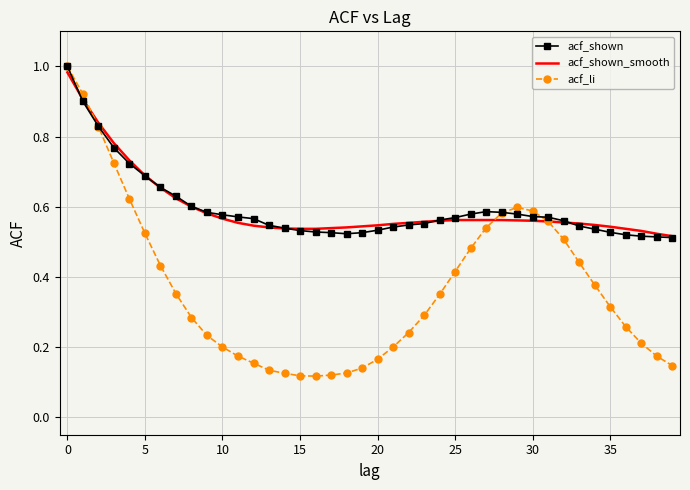

Count the number of categories in the chart.

40